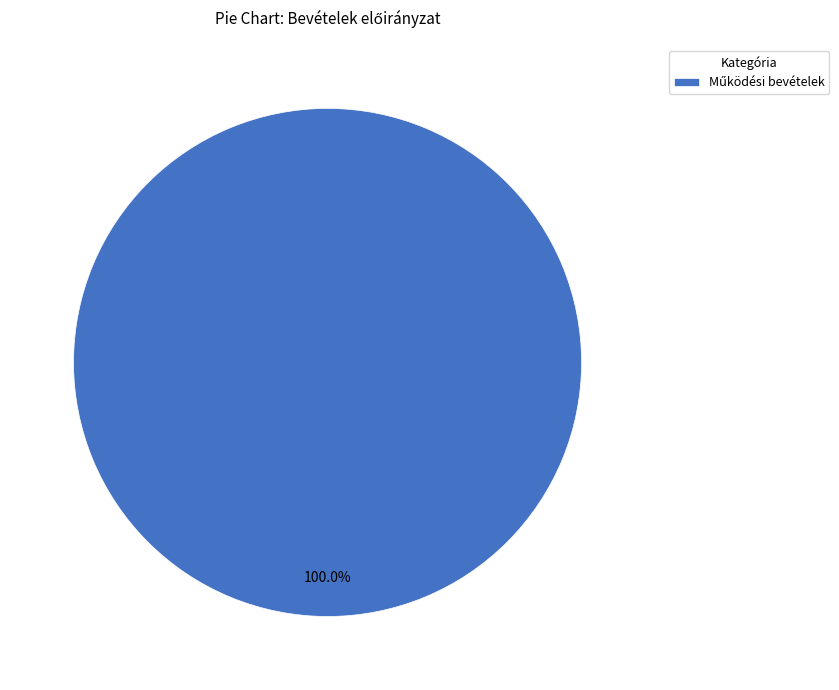

How many segments does this pie chart have?

1